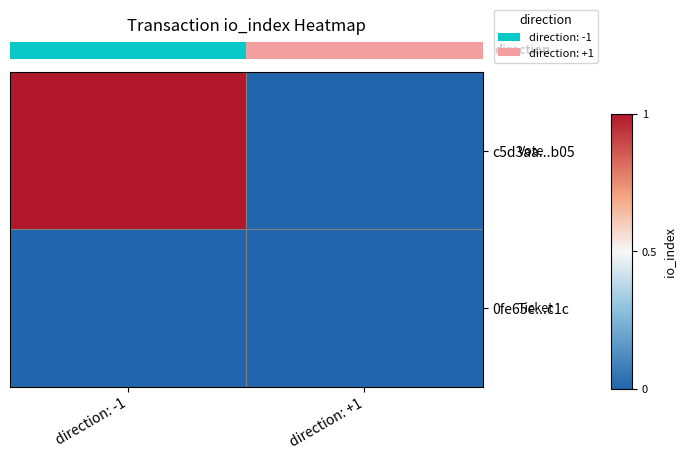

Which category has the highest value across all series?

direction: -1